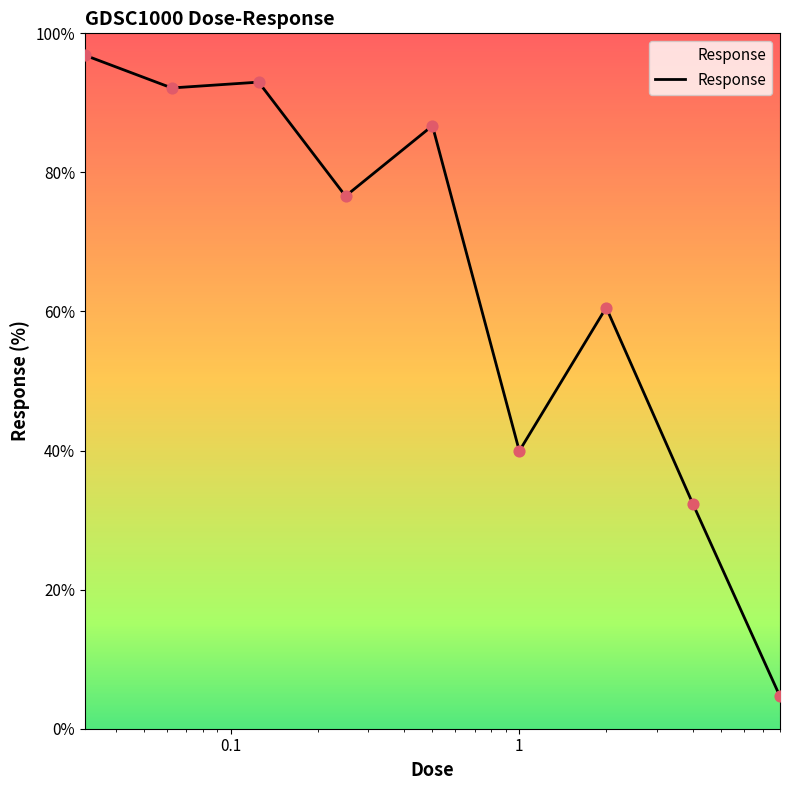

What is the difference between the maximum and minimum values?

92.2